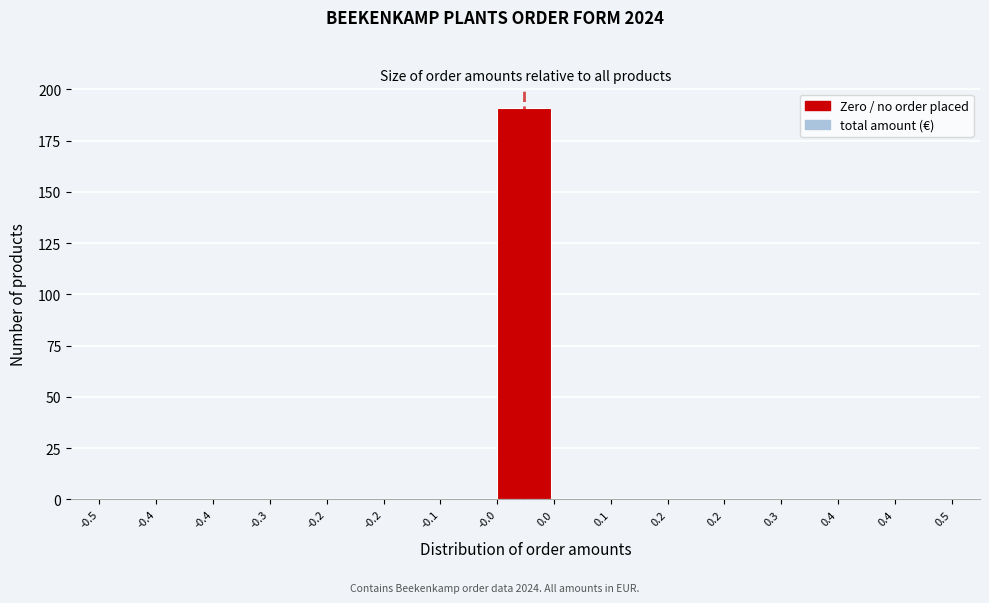

Count the number of data series in this chart.

1